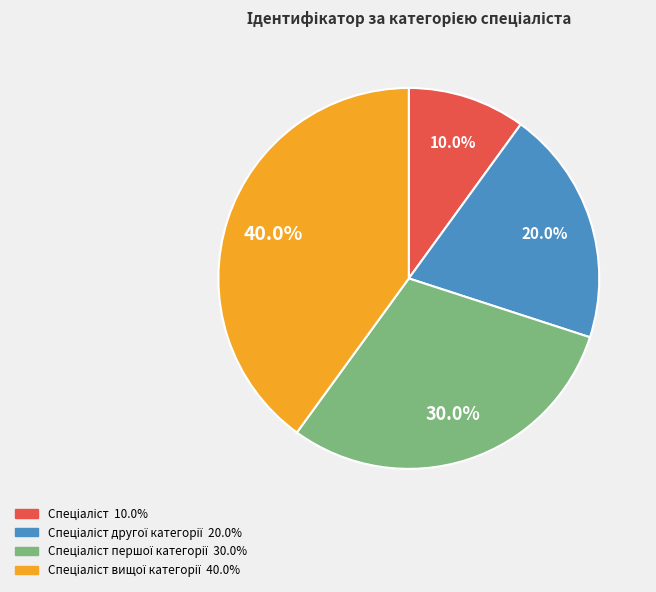

Is there a majority slice in this chart?

No